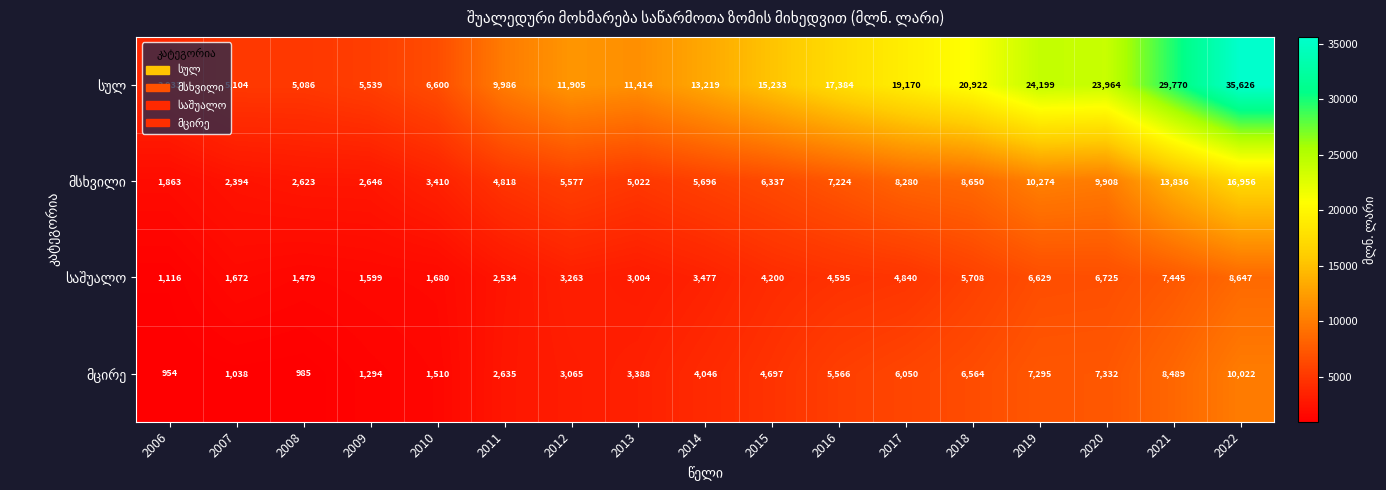

What is the difference between the highest and lowest values at 2020?

17239